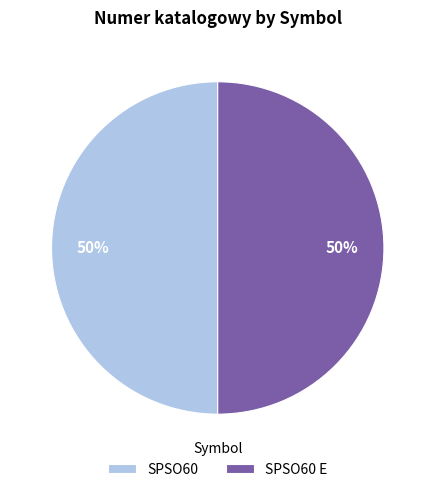

What is the ratio of the value at SPSO60 to the value at SPSO60 E?

1.0